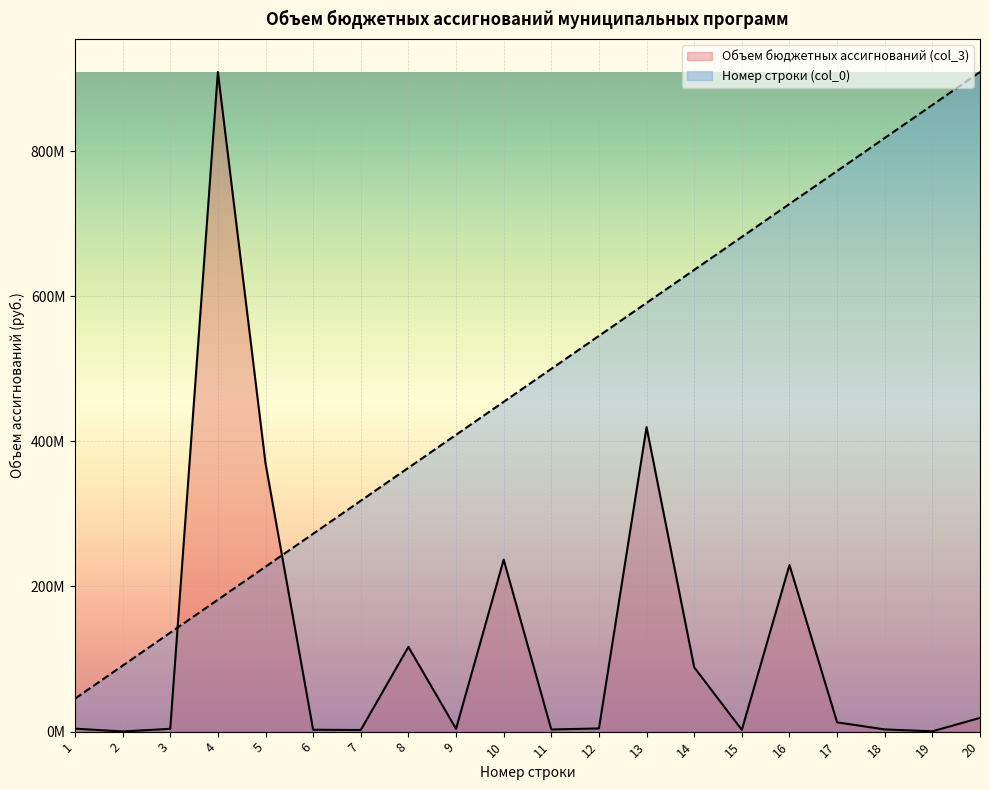

At which label does Номер строки (col_0) first exceed 499931105?

11